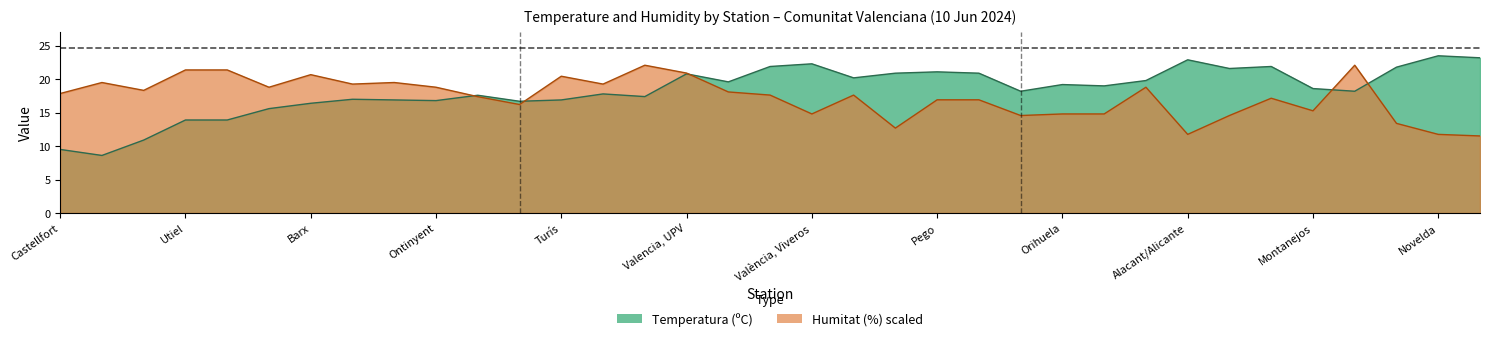

In humitat, how many points are higher than both neighbors (excluding endpoints)?

9